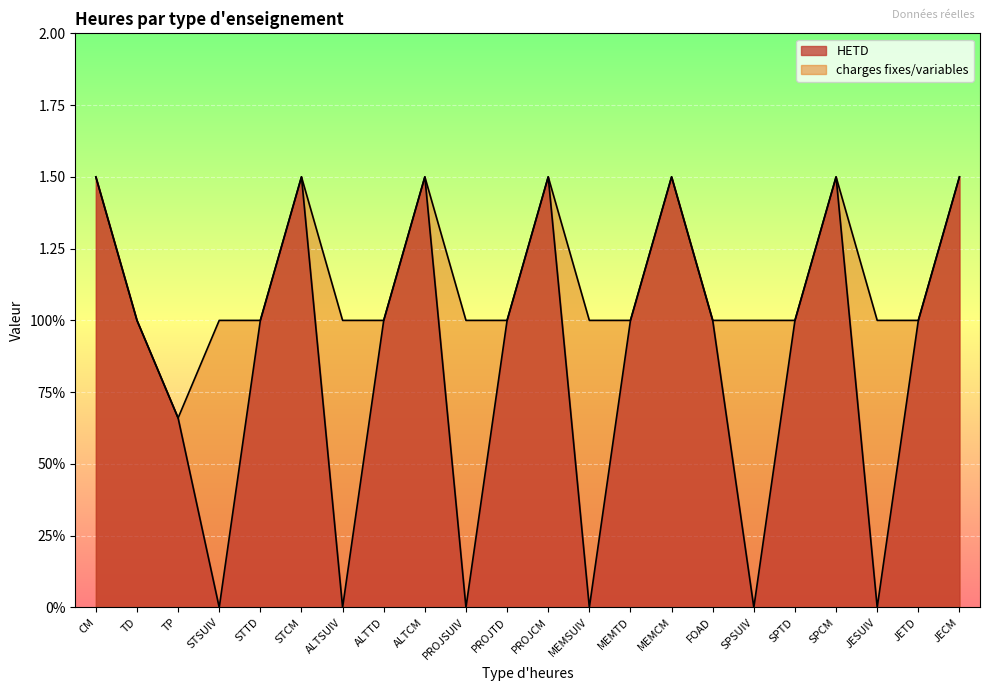

What are all the series names shown in the legend?

HETD, charges fixes/variables